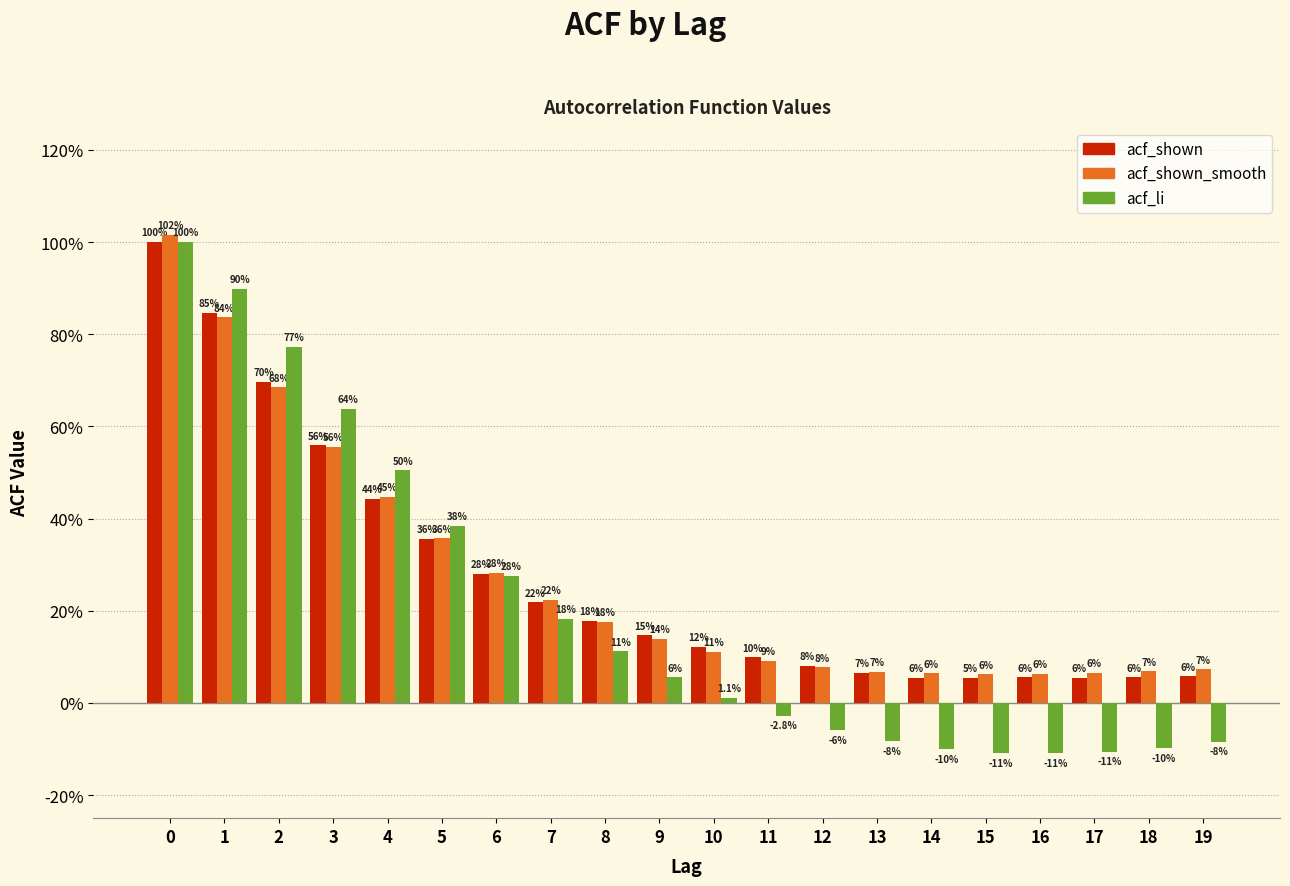

Are the bars grouped side by side (vs. stacked)?

Yes